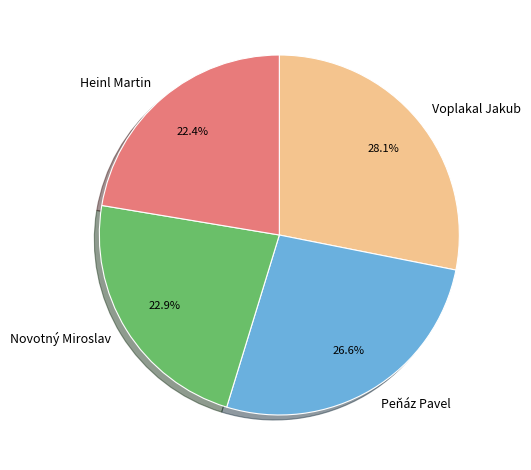

Which category has the smallest portion of the pie?

Heinl Martin